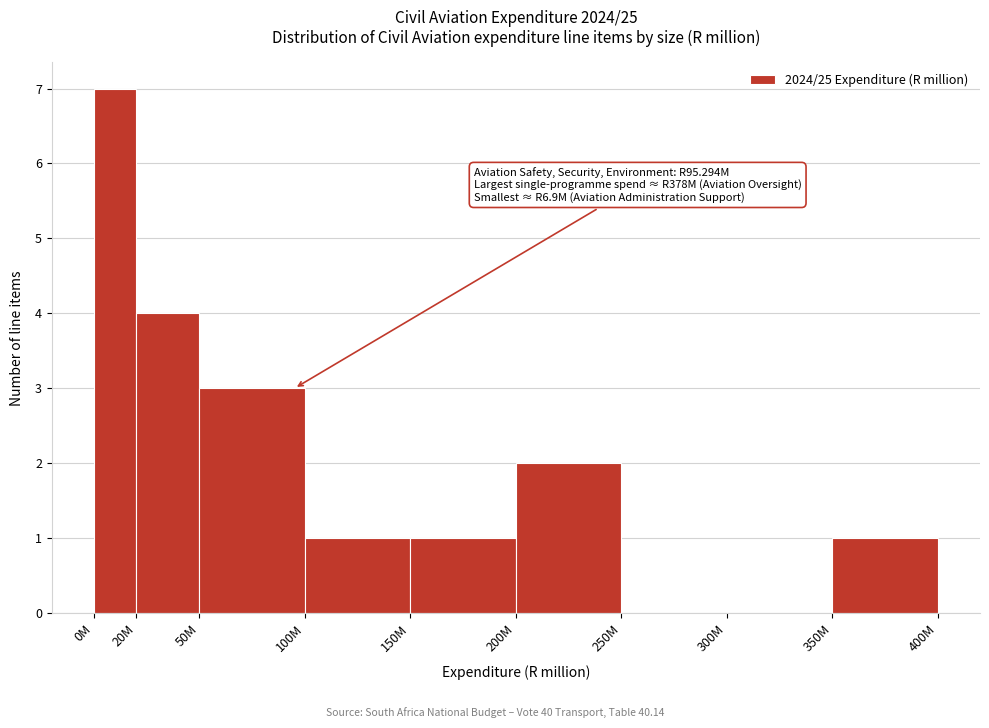

Reading left to right, extract all data points from this chart.

0M=7	20M=4	50M=3	100M=1	150M=1	200M=2	250M=0	300M=0	350M=1